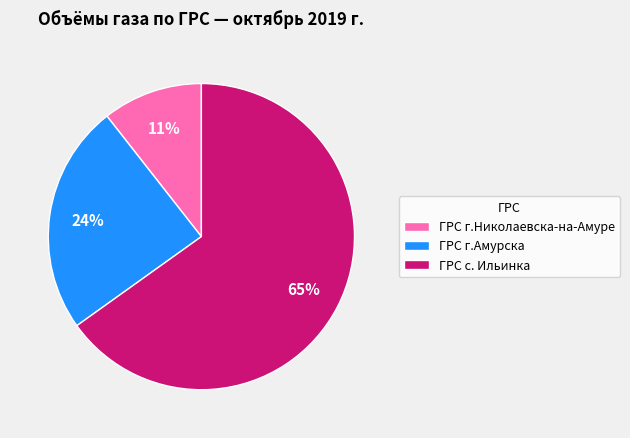

To the nearest percent, what portion does ГРС г.Амурска represent?

24%